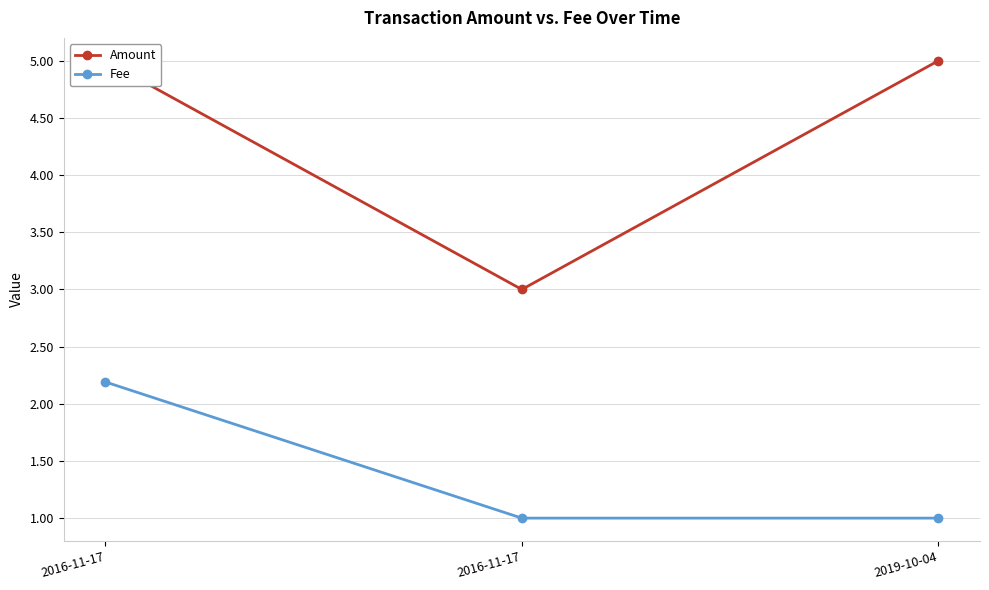

The Amount series shows 5.0 at 2016-11-17. True or false?

True